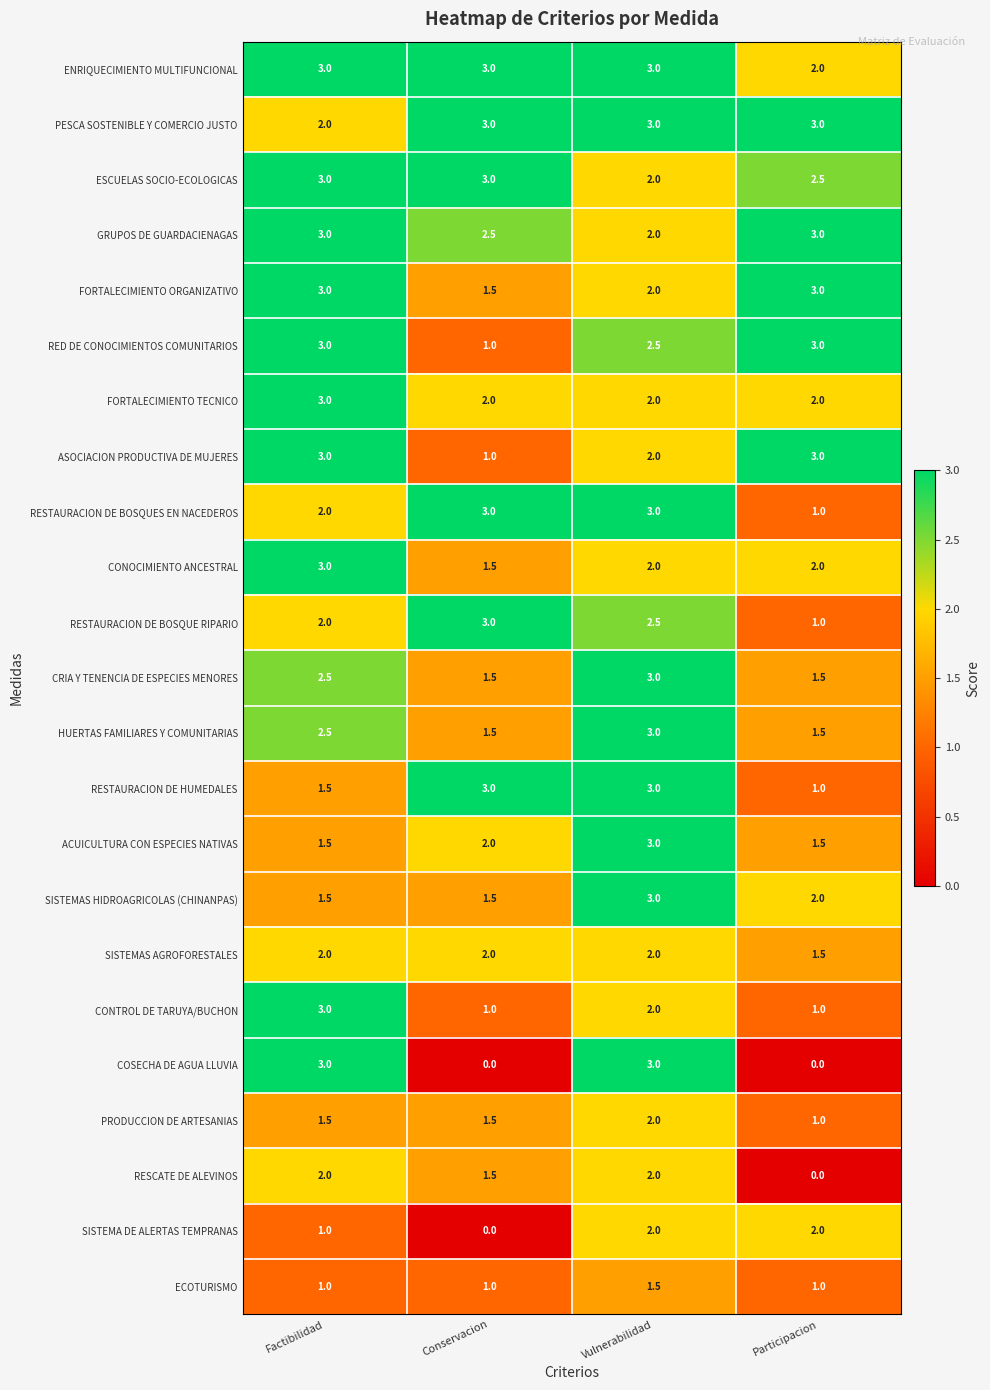

How many values in the RESTAURACION DE BOSQUE RIPARIO series are below 2?

1